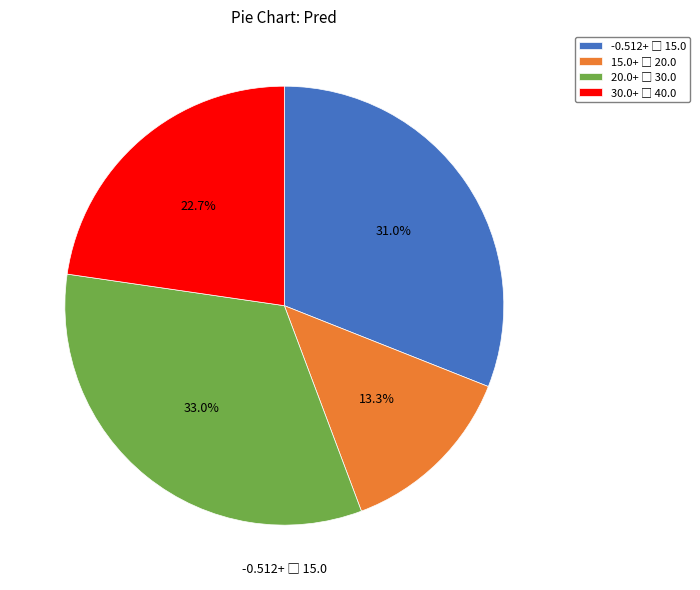

Is there any slice that represents more than half of the pie?

No